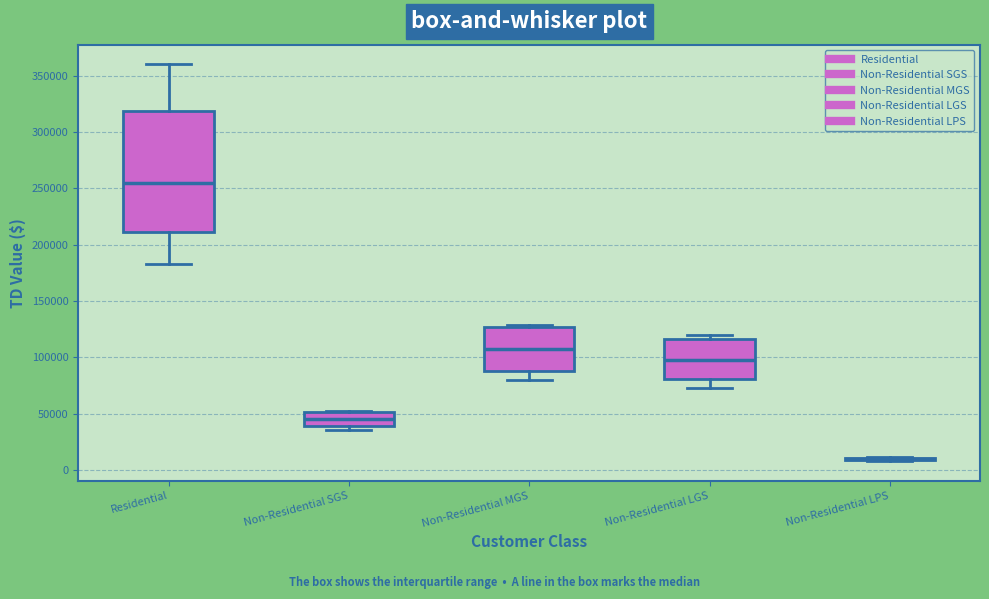

Which box is the tallest, from its lower edge to its upper edge?

Residential